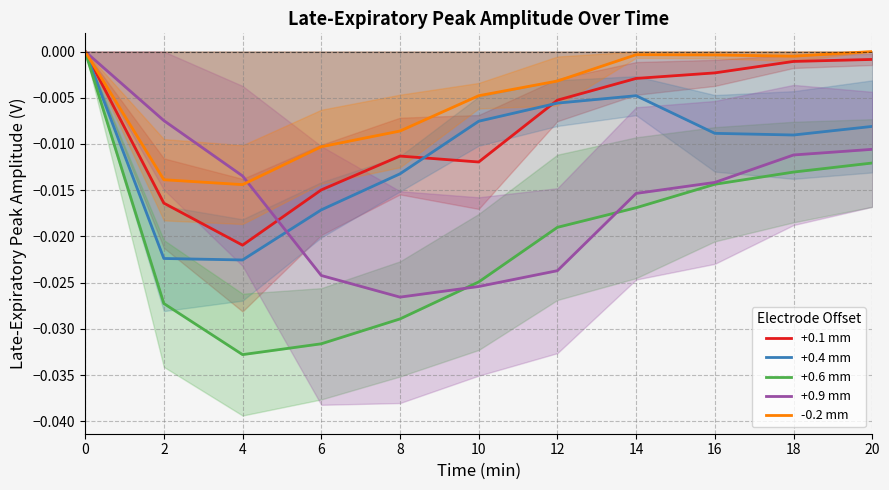

How many times do +0.9 mm and +0.1 mm cross each other?

1